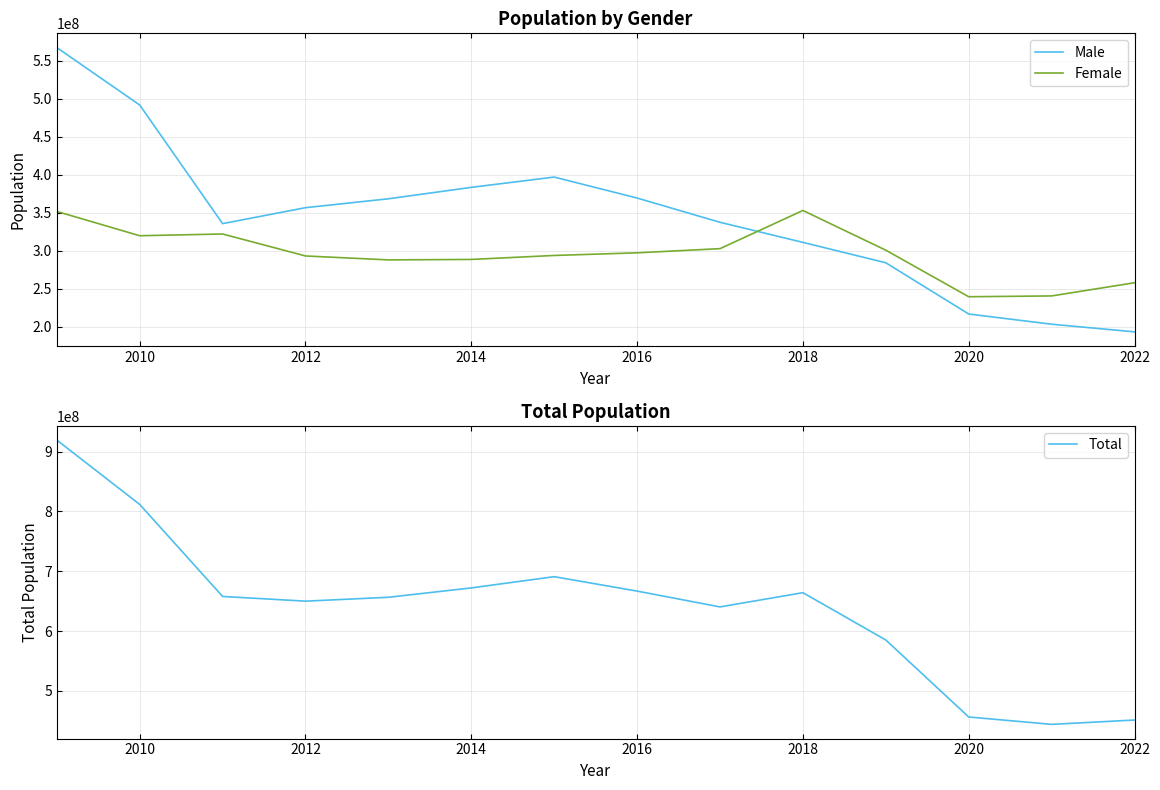

True or false: Female and Male intersect in this chart.

True